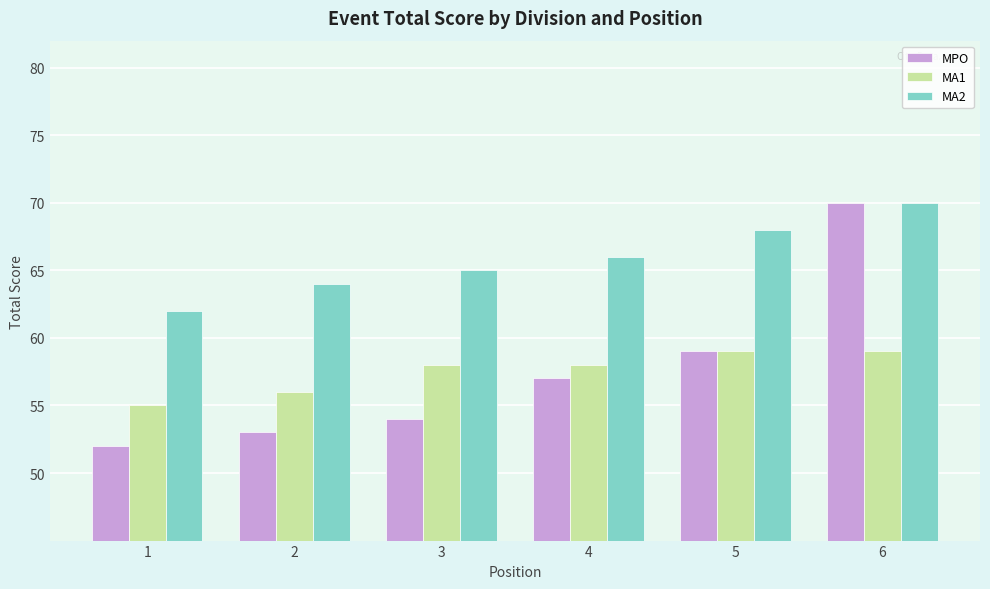

What is the spread (max minus min) of values at 2?

11